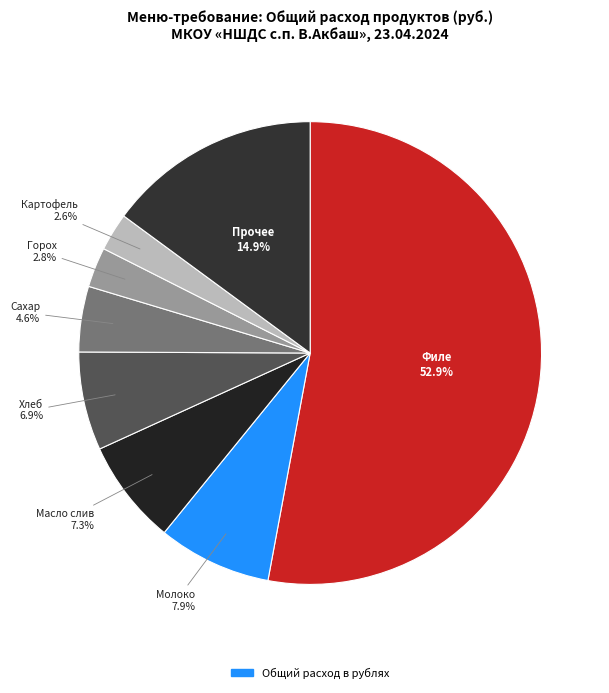

What is the largest slice in the pie chart?

Филе